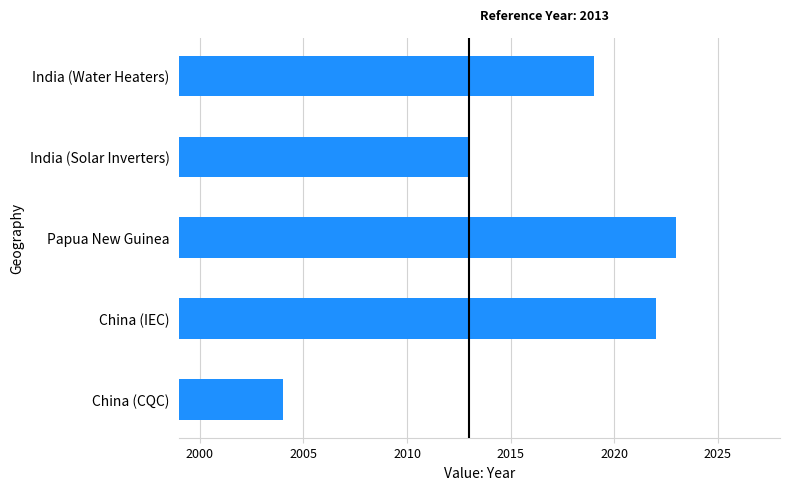

What is the maximum value shown in the chart?

2023